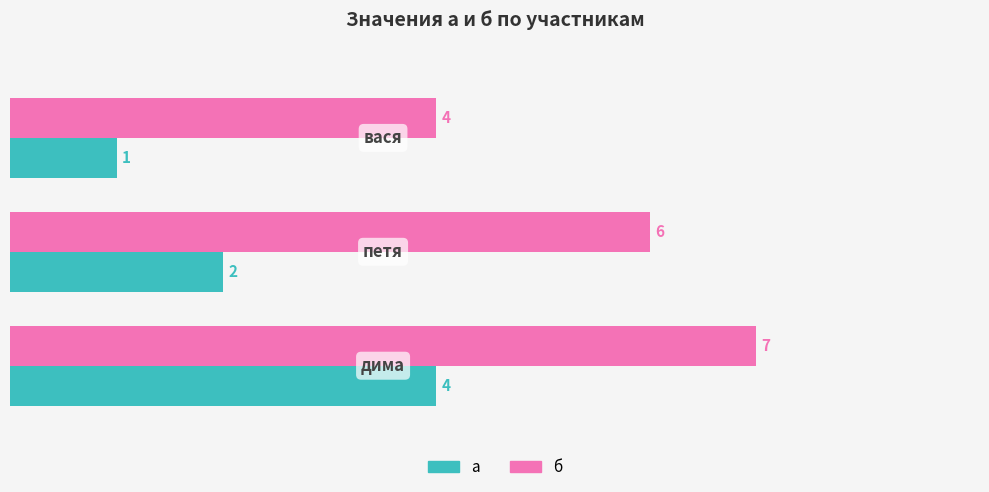

What is the difference between the highest and lowest values at 1.0?

4